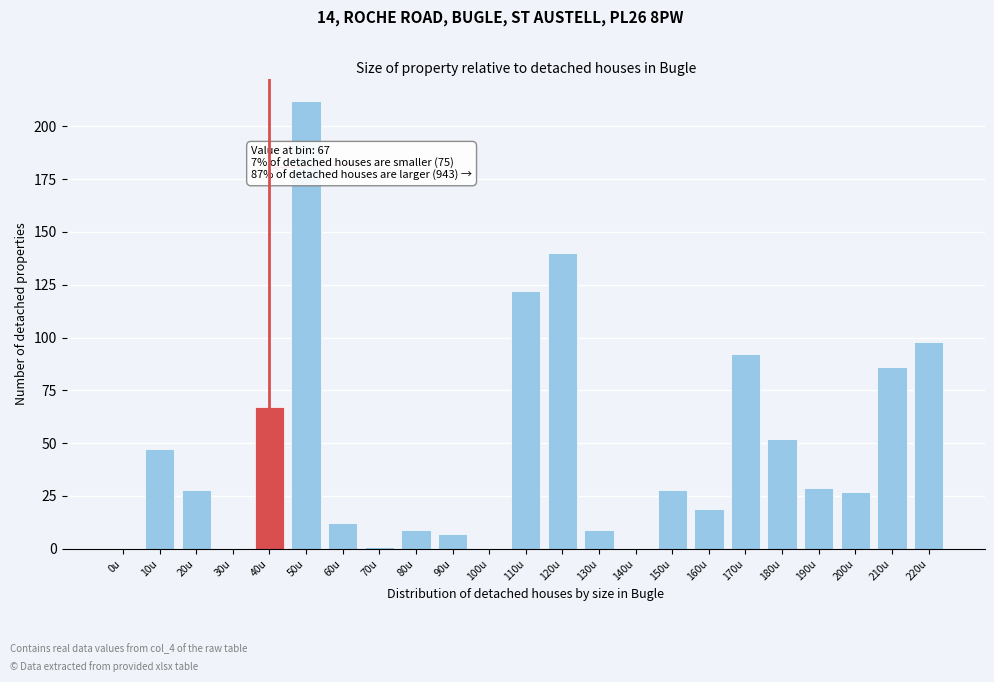

Reading left to right, extract all data points from this chart.

0u=0	10u=47	20u=28	30u=0	40u=67	50u=212	60u=12	70u=1	80u=9	90u=7	100u=0	110u=122	120u=140	130u=9	140u=0	150u=28	160u=19	170u=92	180u=52	190u=29	200u=27	210u=86	220u=98